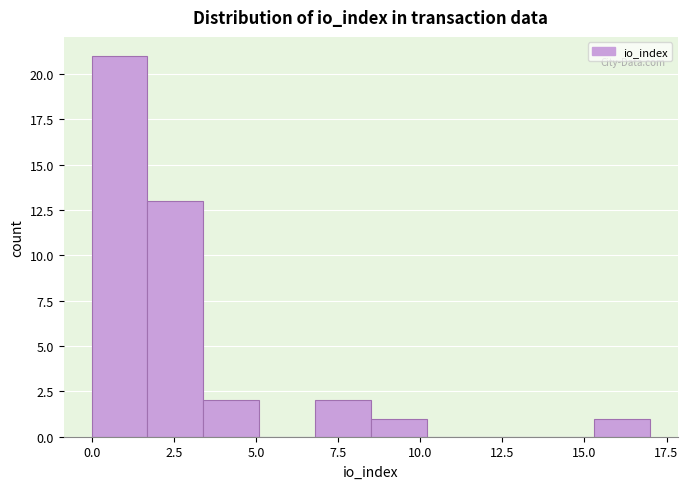

Around what value on the x-axis is the tallest bar? Give the approximate position of its centre, as read against the axis.

1.0